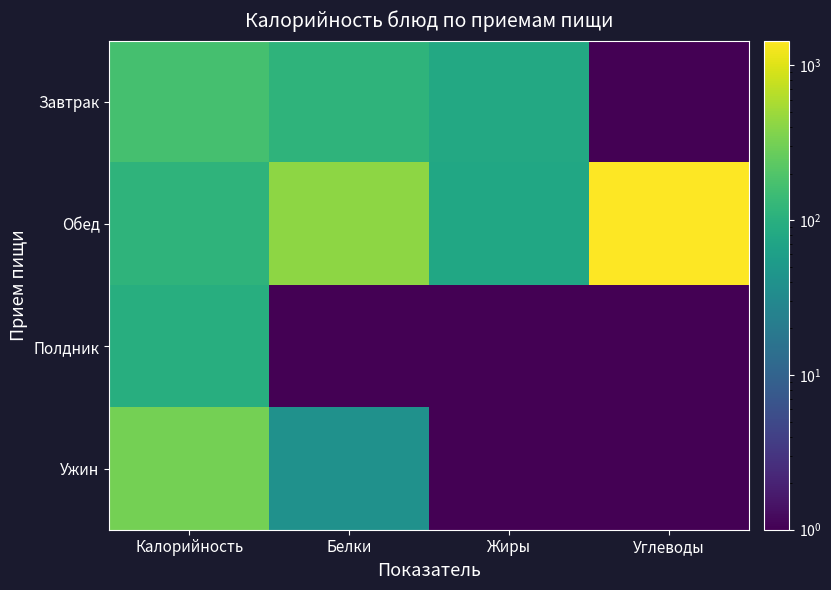

How many categories are shown in the chart?

4